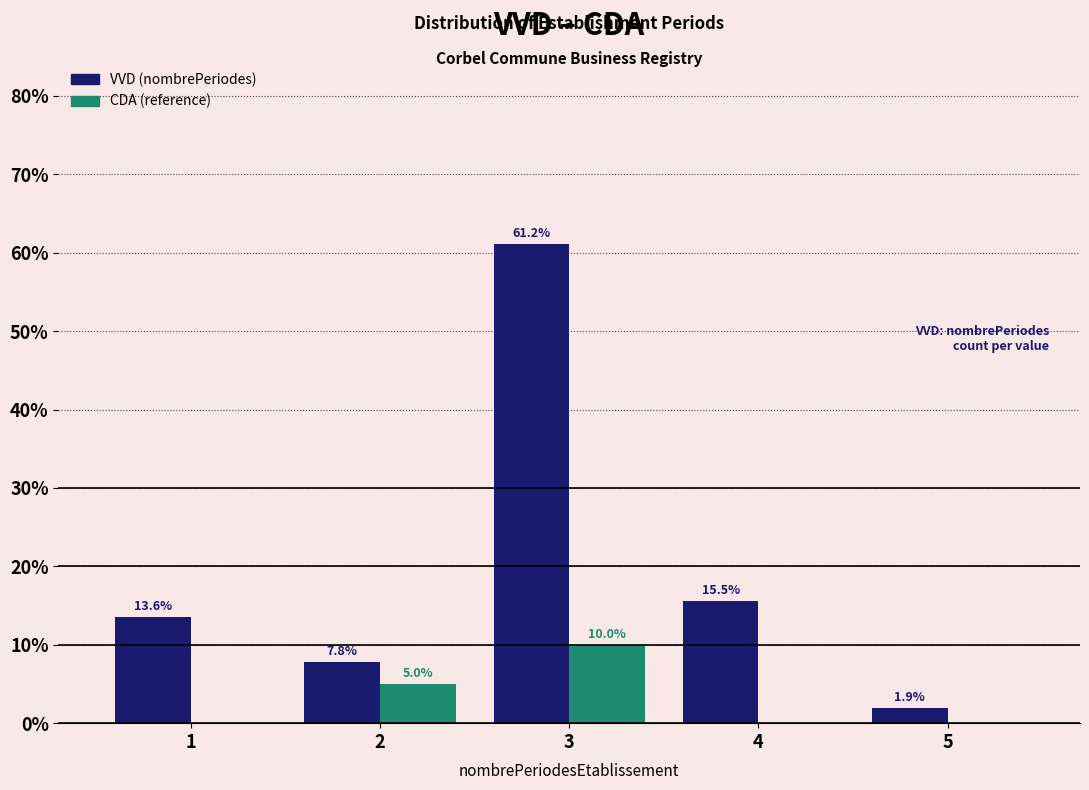

Reading left to right, transcribe all the data shown in this chart.

VVD (nombrePeriodes): 1=13.6	2=7.8	3=61.2	4=15.5	5=1.9
CDA (reference): 1=0.0	2=5.0	3=10.0	4=0.0	5=0.0